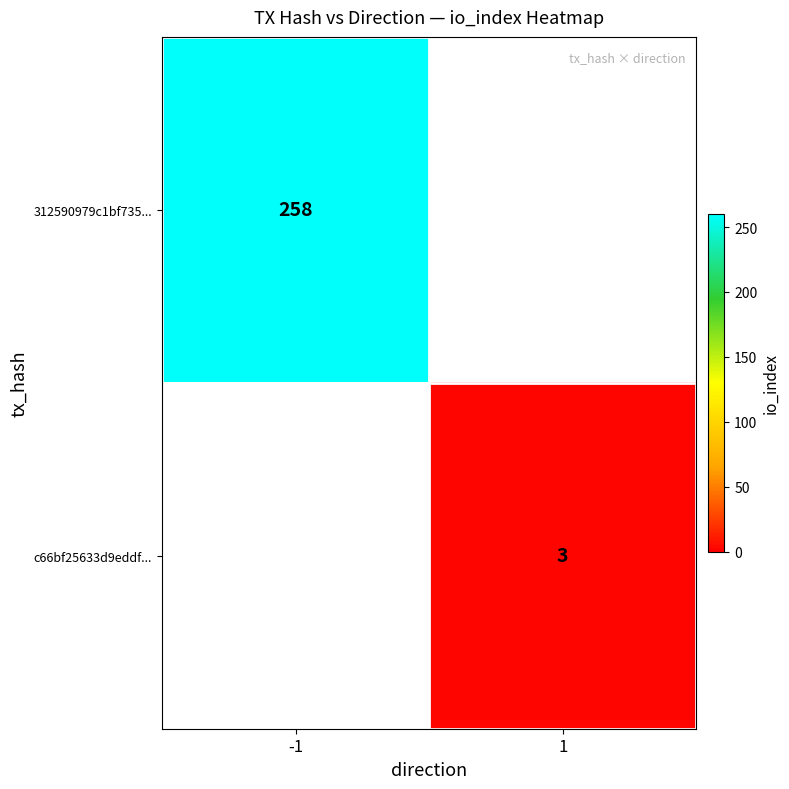

True or false: 312590979c1bf735... has a value of 142.0 at -1.

False